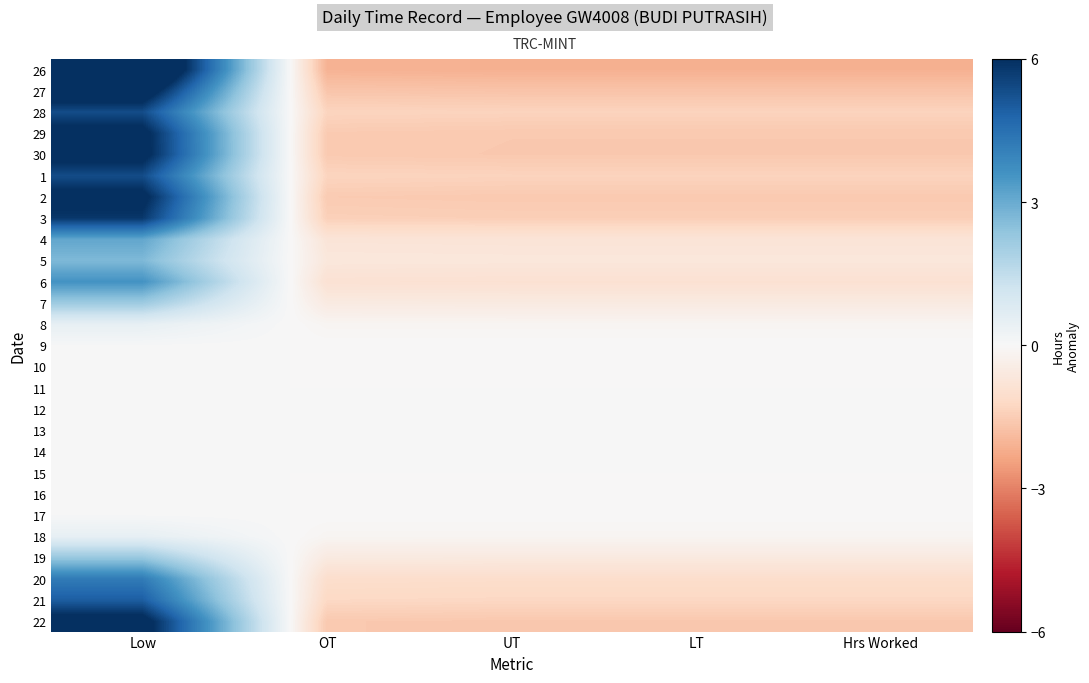

Reading left to right, transcribe all the data shown in this chart.

26: Low=8.4	OT=-2.1	UT=-2.1	LT=-2.1	Hrs Worked=-2.1
27: Low=6.8	OT=-1.7	UT=-1.7	LT=-1.7	Hrs Worked=-1.7
28: Low=5.3	OT=-1.3	UT=-1.3	LT=-1.3	Hrs Worked=-1.3
29: Low=6.3	OT=-1.6	UT=-1.6	LT=-1.6	Hrs Worked=-1.6
30: Low=6.4	OT=-1.6	UT=-1.6	LT=-1.6	Hrs Worked=-1.6
1: Low=5.4	OT=-1.3	UT=-1.3	LT=-1.3	Hrs Worked=-1.3
2: Low=6.3	OT=-1.5	UT=-1.6	LT=-1.6	Hrs Worked=-1.6
3: Low=5.8	OT=-1.4	UT=-1.5	LT=-1.5	Hrs Worked=-1.5
4: Low=3.1	OT=-0.8	UT=-0.8	LT=-0.8	Hrs Worked=-0.8
5: Low=2.7	OT=-0.7	UT=-0.7	LT=-0.7	Hrs Worked=-0.7
6: Low=3.6	OT=-0.9	UT=-0.9	LT=-0.9	Hrs Worked=-0.9
7: Low=2.2	OT=-0.5	UT=-0.5	LT=-0.5	Hrs Worked=-0.5
8: Low=0.5	OT=-0.1	UT=-0.1	LT=-0.1	Hrs Worked=-0.1
9: Low=0.0	OT=-0.0	UT=-0.0	LT=-0.0	Hrs Worked=-0.0
10: Low=0.0	OT=-0.0	UT=-0.0	LT=-0.0	Hrs Worked=-0.0
11: Low=0.0	OT=0.0	UT=0.0	LT=0.0	Hrs Worked=0.0
12: Low=0.0	OT=0.0	UT=0.0	LT=0.0	Hrs Worked=0.0
13: Low=0.0	OT=0.0	UT=0.0	LT=0.0	Hrs Worked=0.0
14: Low=0.0	OT=0.0	UT=0.0	LT=0.0	Hrs Worked=0.0
15: Low=0.0	OT=0.0	UT=0.0	LT=0.0	Hrs Worked=0.0
16: Low=0.0	OT=-0.0	UT=-0.0	LT=-0.0	Hrs Worked=-0.0
17: Low=0.0	OT=-0.0	UT=-0.0	LT=-0.0	Hrs Worked=-0.0
18: Low=0.5	OT=-0.1	UT=-0.1	LT=-0.1	Hrs Worked=-0.1
19: Low=2.3	OT=-0.6	UT=-0.6	LT=-0.6	Hrs Worked=-0.6
20: Low=4.2	OT=-1.0	UT=-1.1	LT=-1.1	Hrs Worked=-1.1
21: Low=5.0	OT=-1.2	UT=-1.2	LT=-1.2	Hrs Worked=-1.2
22: Low=6.4	OT=-1.6	UT=-1.6	LT=-1.6	Hrs Worked=-1.6